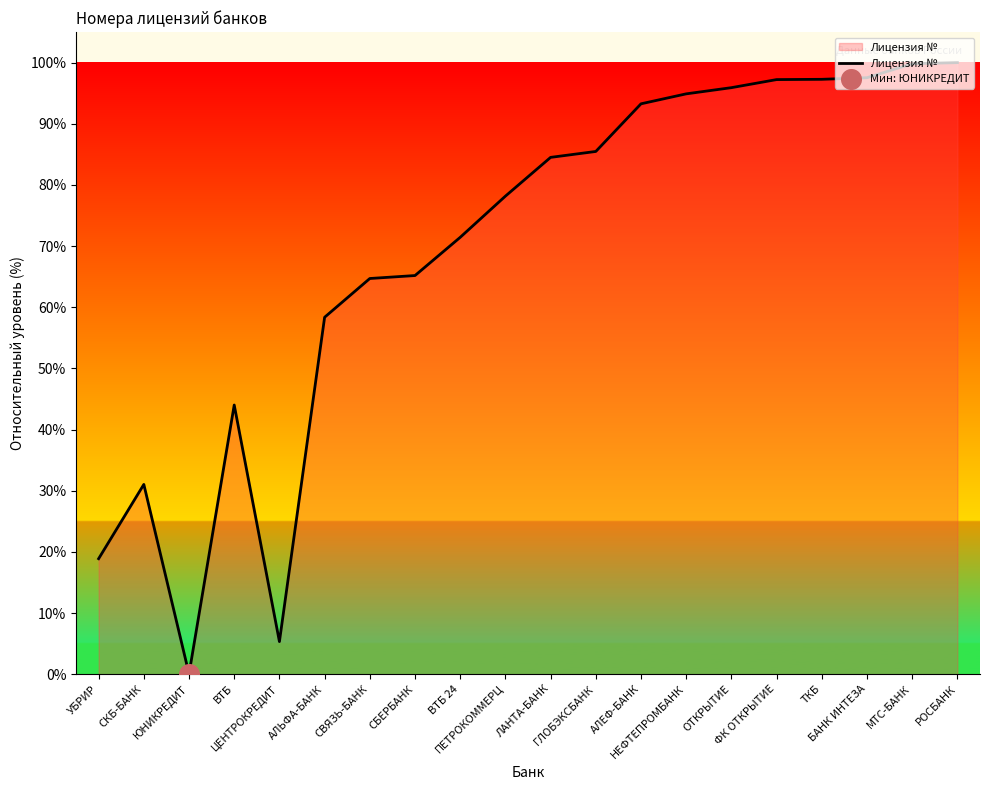

Between ГЛОБЭКСБАНК and ФК ОТКРЫТИЕ, which is larger?

ФК ОТКРЫТИЕ